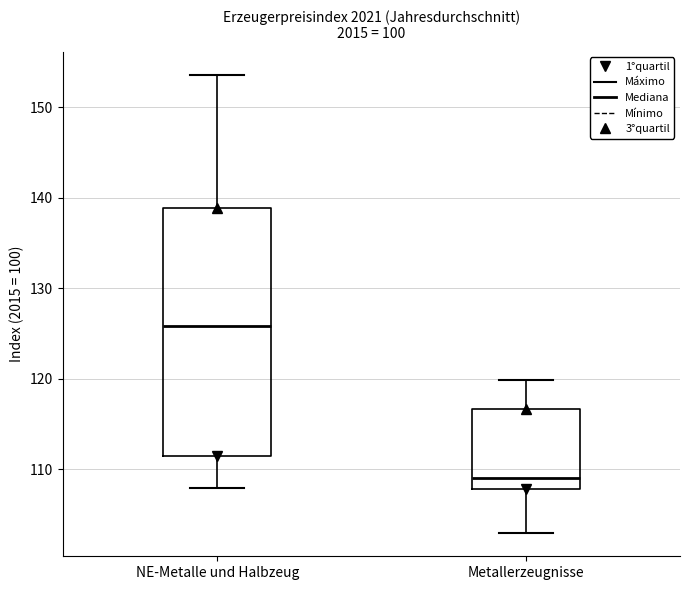

Reading left to right, read every box against the y-axis: the position of its median line, the range the box covers, and the ends of its whiskers. The values are not printed on the chart, so give them approximately, as read against the axis.

NE-Metalle und Halbzeug: median 126, box 111 to 139, whiskers 108 to 154
Metallerzeugnisse: median 109, box 108 to 117, whiskers 103 to 120